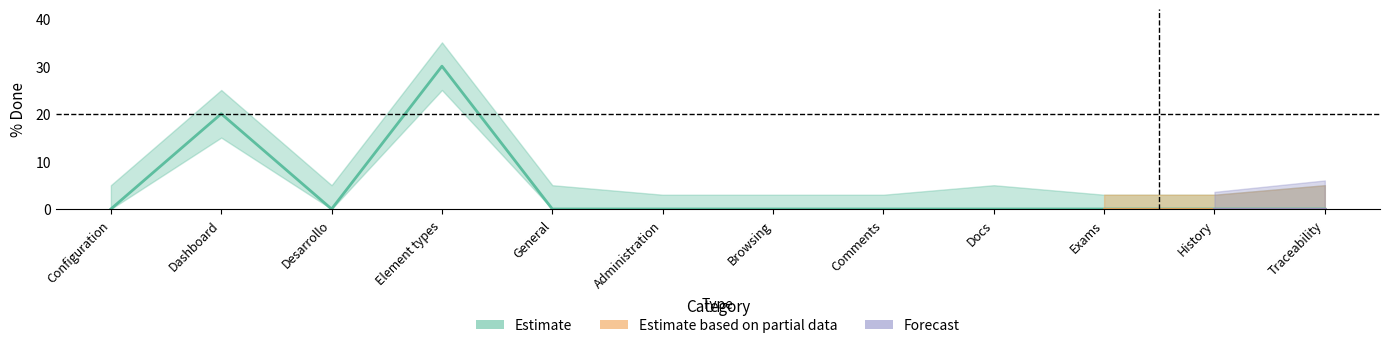

Does the chart display data point markers on the line(s)?

No